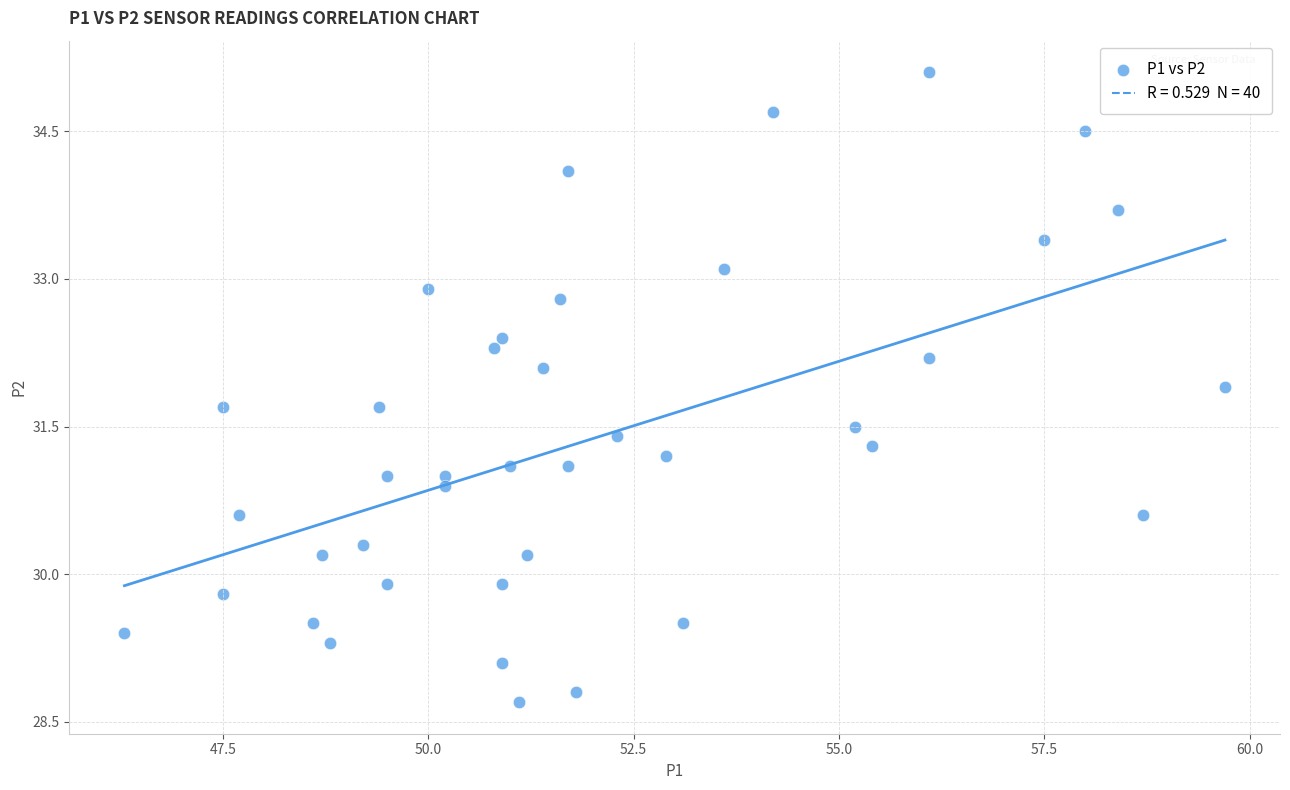

What is the range of Y values (max minus min)?

6.4